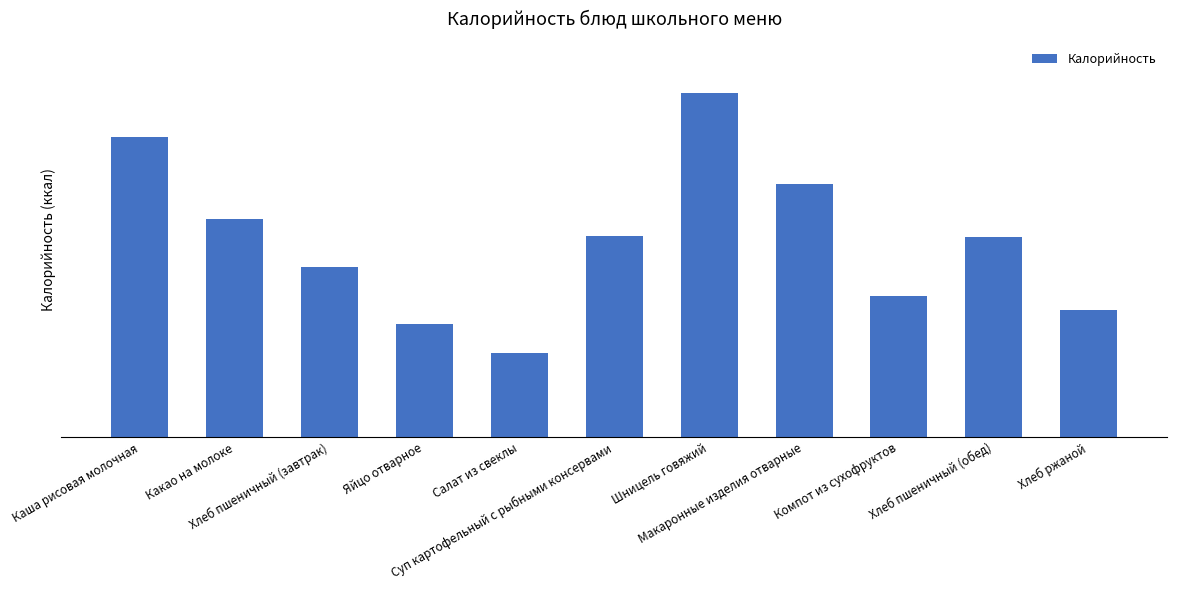

List the labels in order of value, largest first.

Шницель говяжий, Каша рисовая молочная, Макаронные изделия отварные, Какао на молоке, Суп картофельный с рыбными консервами, Хлеб пшеничный (обед), Хлеб пшеничный (завтрак), Компот из сухофруктов, Хлеб ржаной, Яйцо отварное, Салат из свеклы